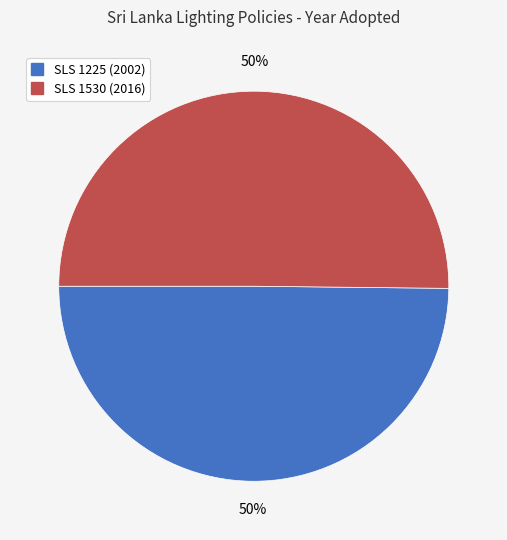

To the nearest percent, what portion does SLS 1530 (2016) represent?

50%